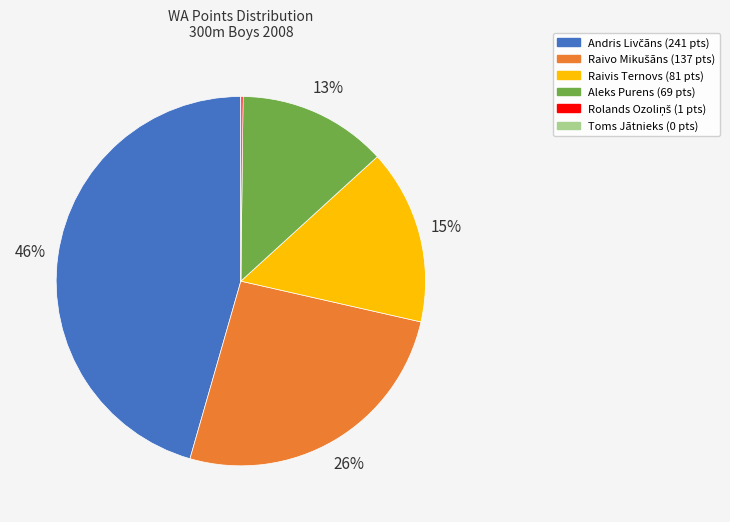

To the nearest percent, what percentage of the pie is Raivis Ternovs?

15%